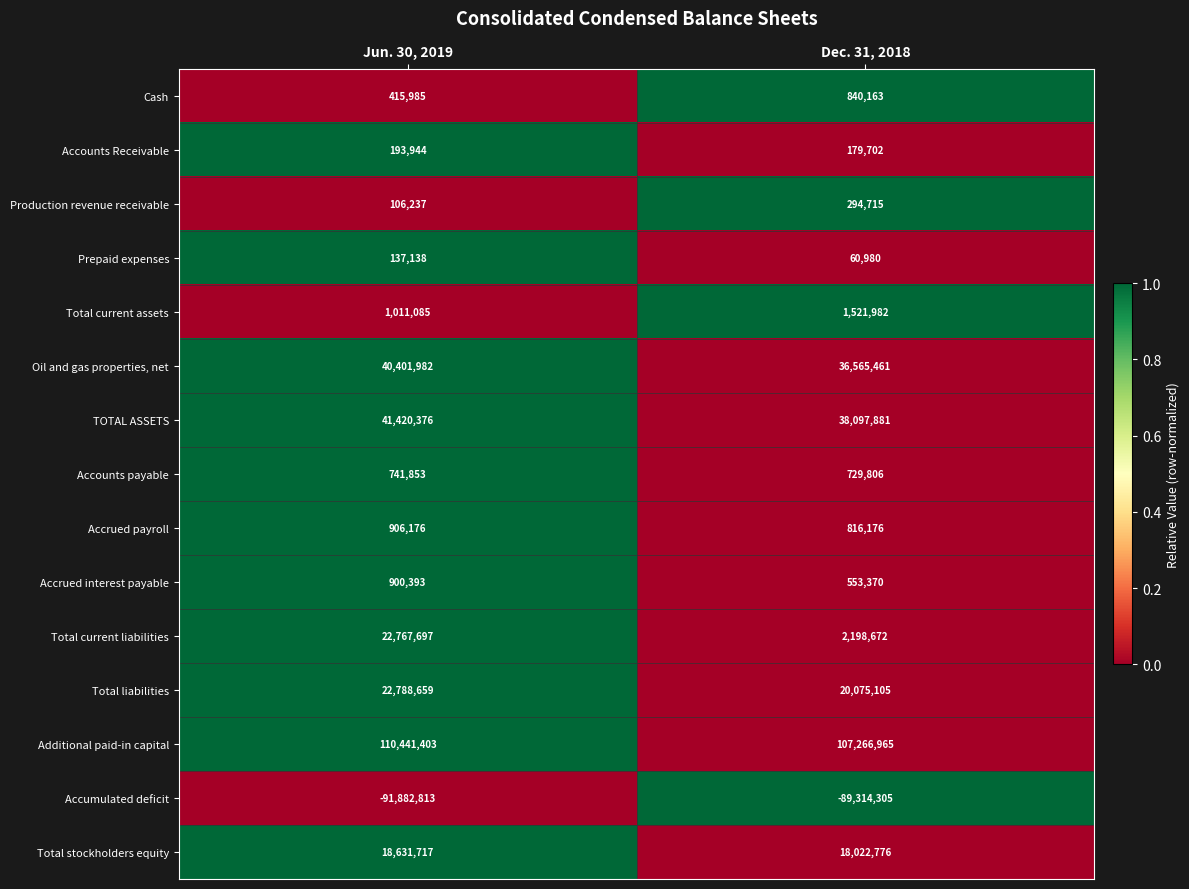

Is it true that Total liabilities equals 22788659 at Jun. 30, 2019?

True